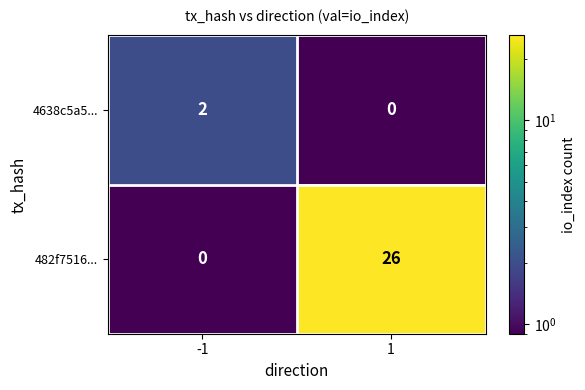

List the series in order of their overall mean, lowest first.

4638c5a5..., 482f7516...